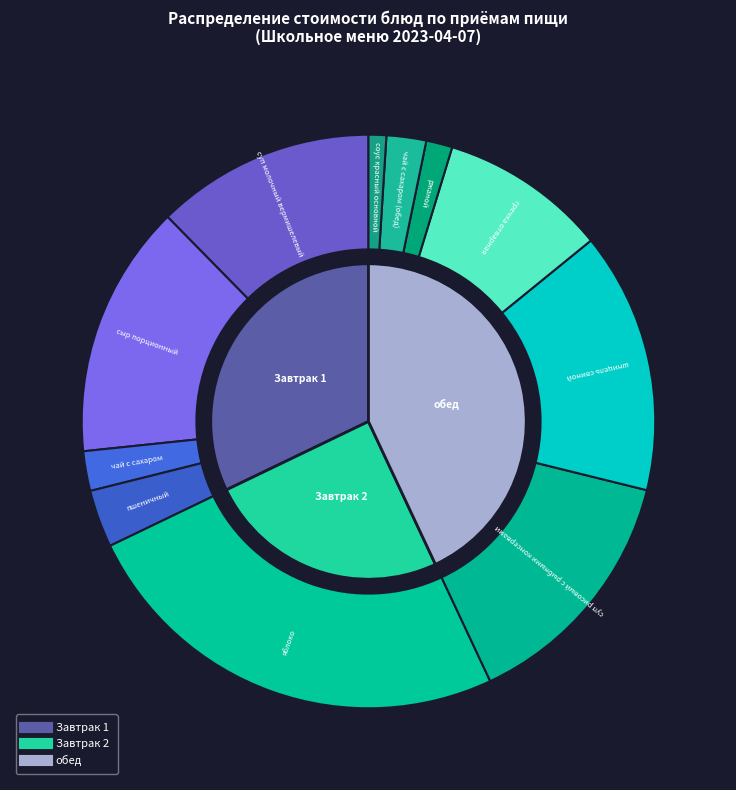

How many segments does this pie chart have?

11